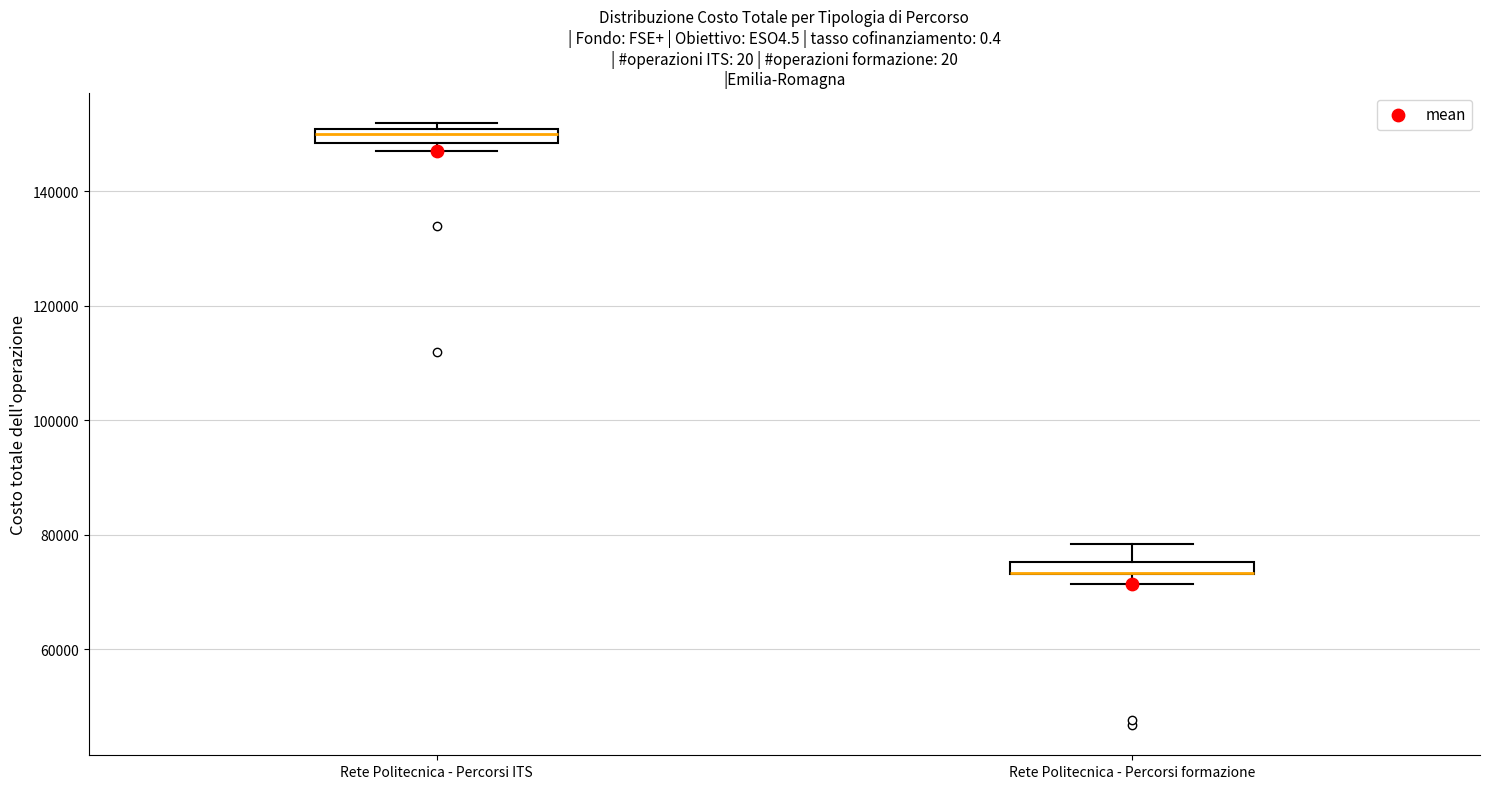

Where is the lower edge of the box for Rete Politecnica - Percorsi formazione on the y-axis? The values are not printed on the chart, so give them approximately, as read against the axis.

74000